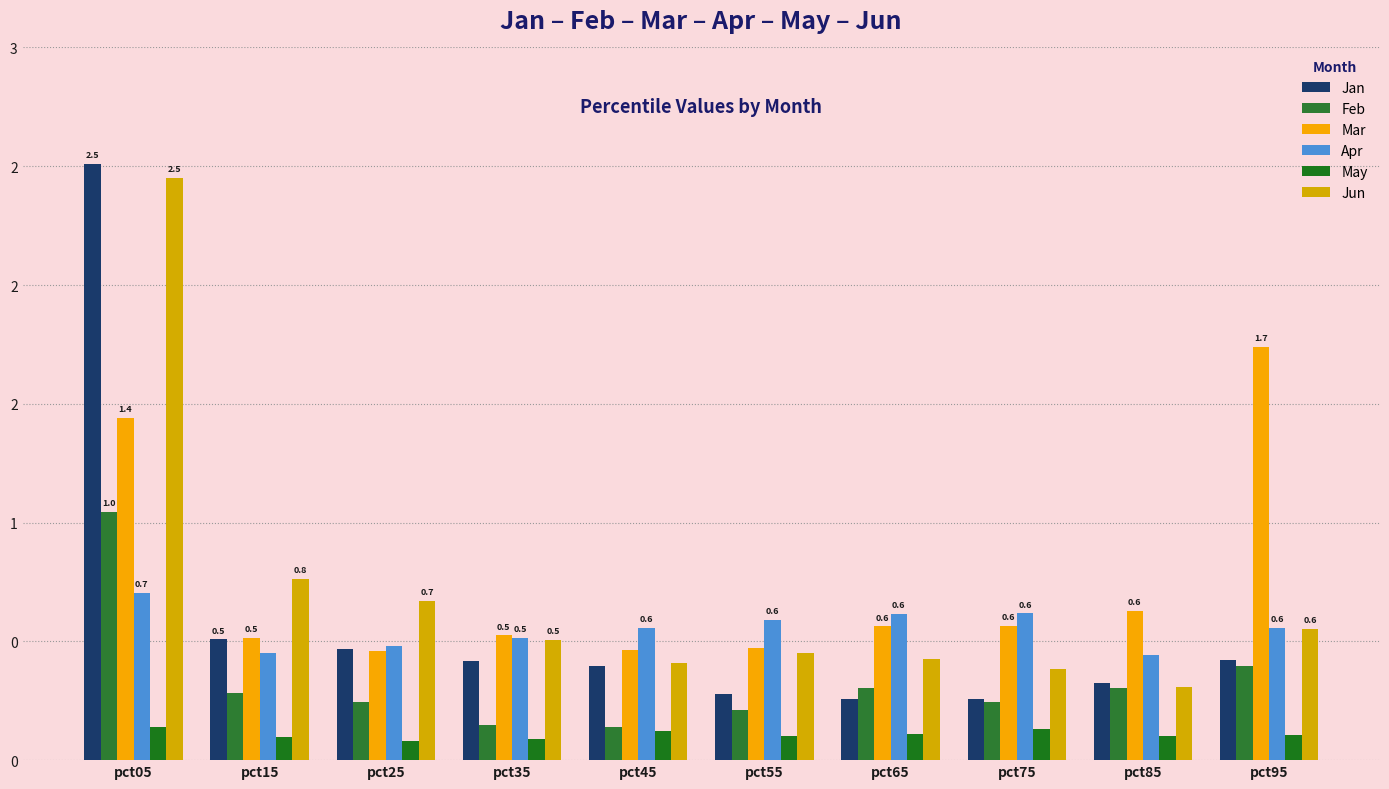

What are all the series names shown in the legend?

Jan, Feb, Mar, Apr, May, Jun